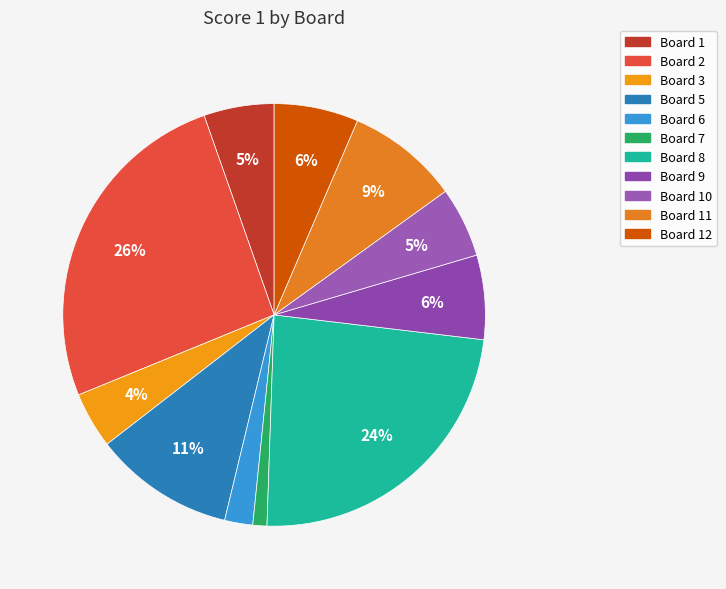

How many segments does this pie chart have?

11